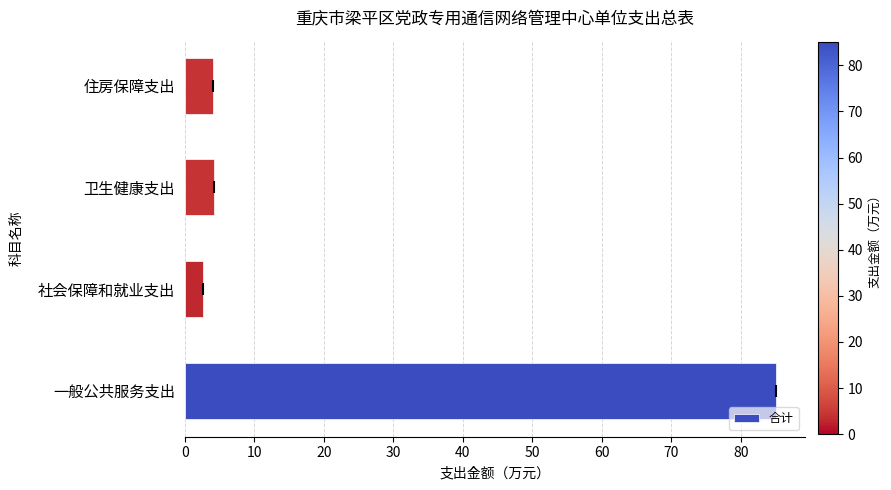

The value at 卫生健康支出 is 4.1. True or false?

True